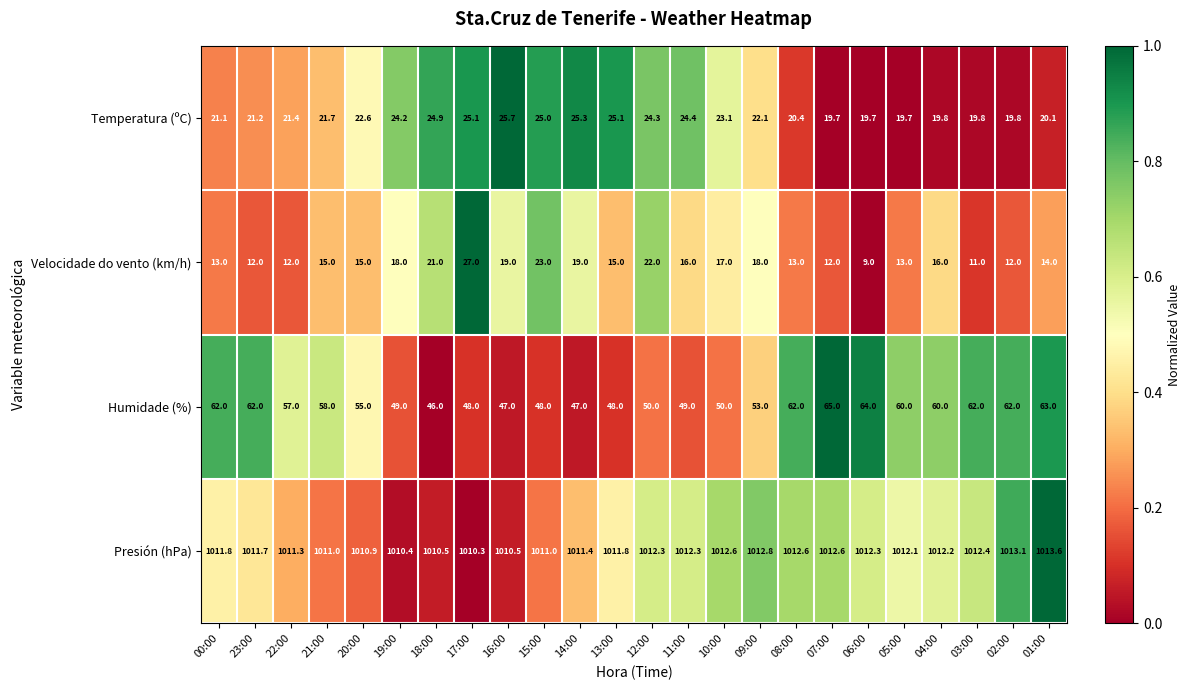

Where does the Temperatura (ºC) series first go above 22?

20:00